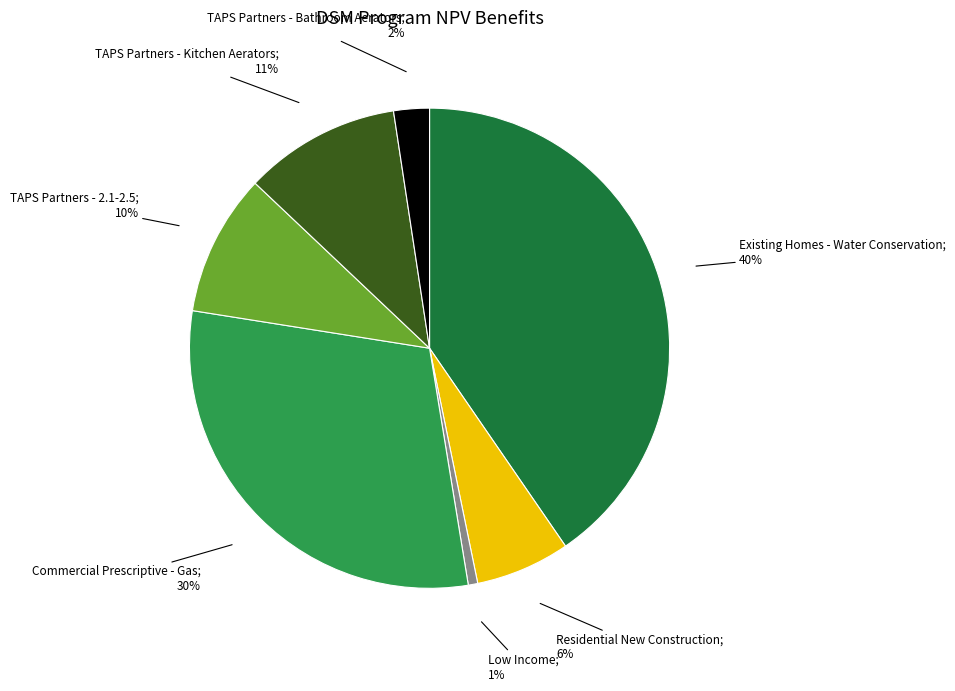

Is there a majority slice in this chart?

No